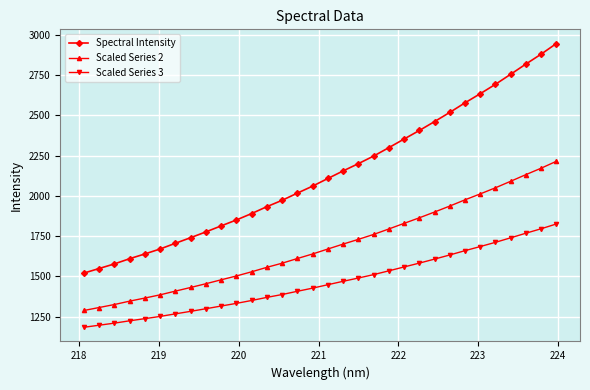

What is the value of the Scaled Series 3 point at the 21st from the left?

1534.9